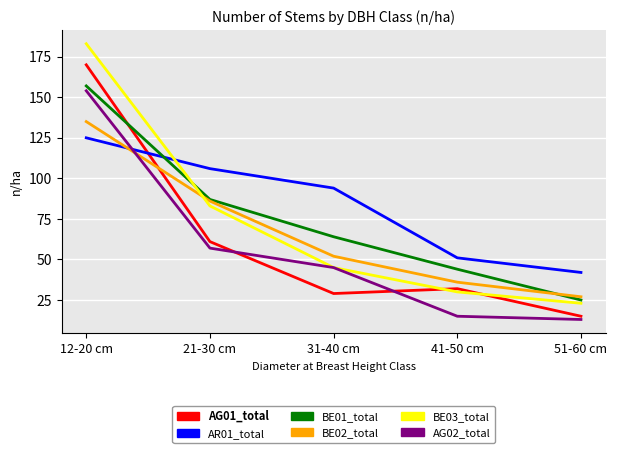

Which series has the largest total across all categories?

AR01_total